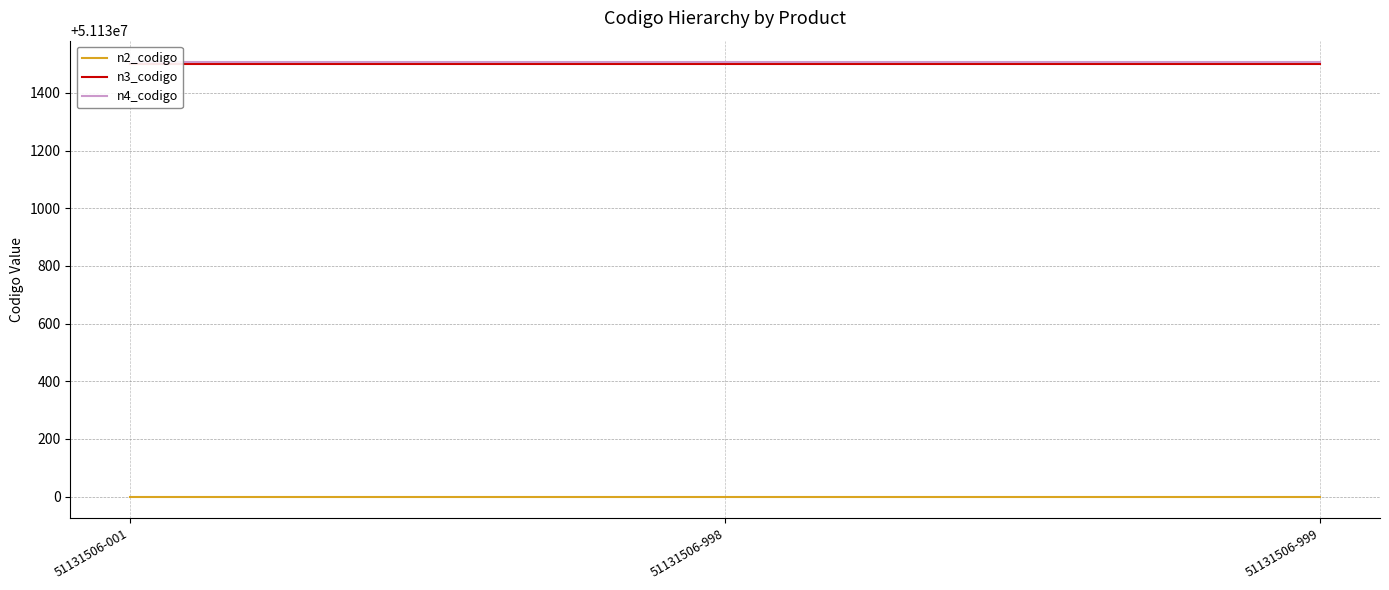

How many lines are shown in the chart?

3